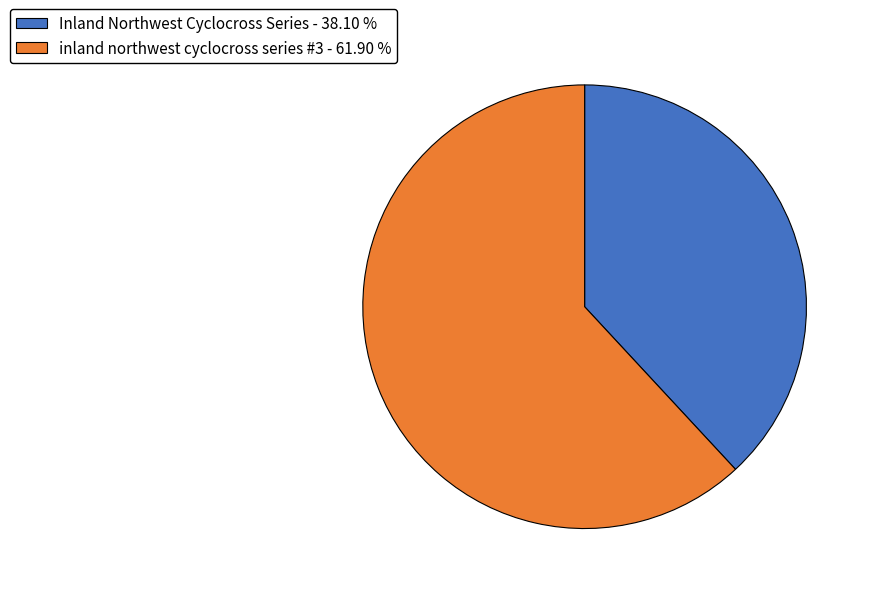

True or false: Inland Northwest Cyclocross Series accounts for 31% of the total.

False